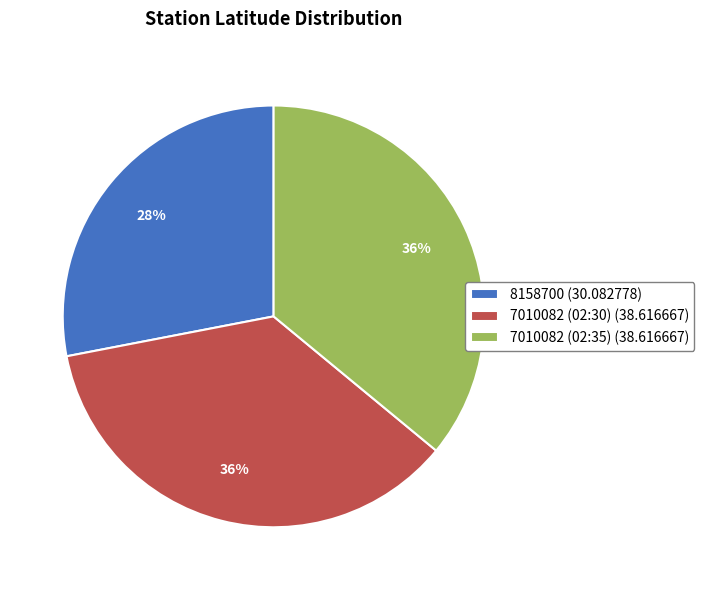

Approximately how many times larger is the value at 7010082 (02:30) (38.616667) compared to 7010082 (02:35) (38.616667)?

1.0